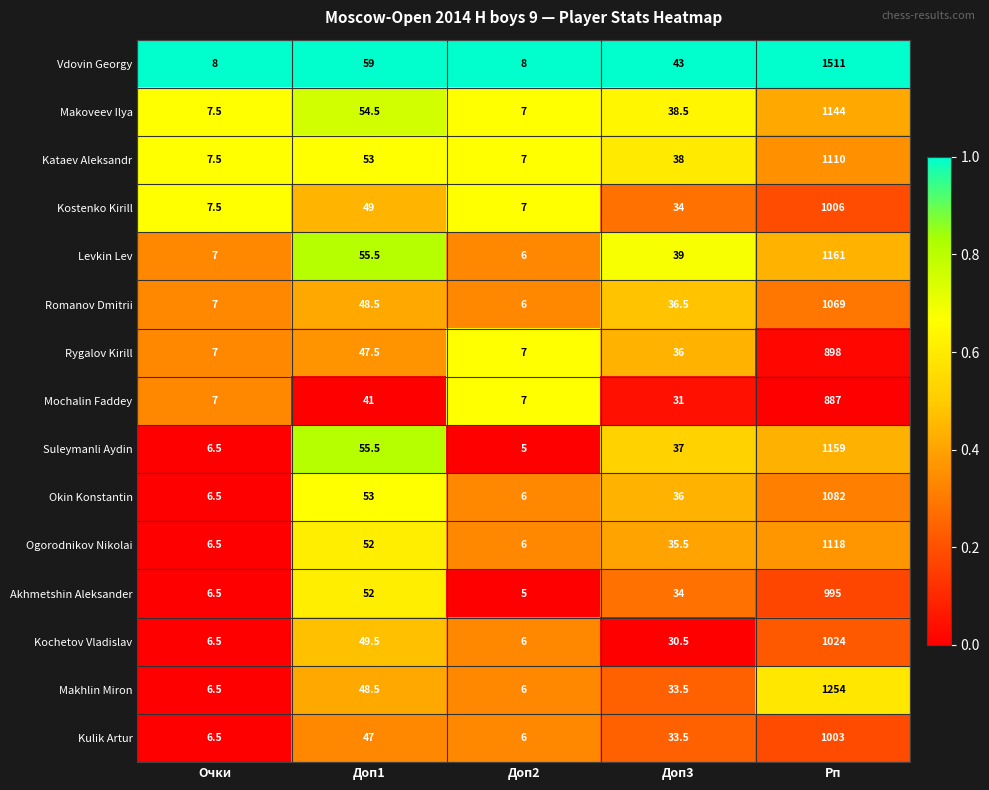

What is the sum of the Romanov Dmitrii values at Рп and Доп3?

1105.5